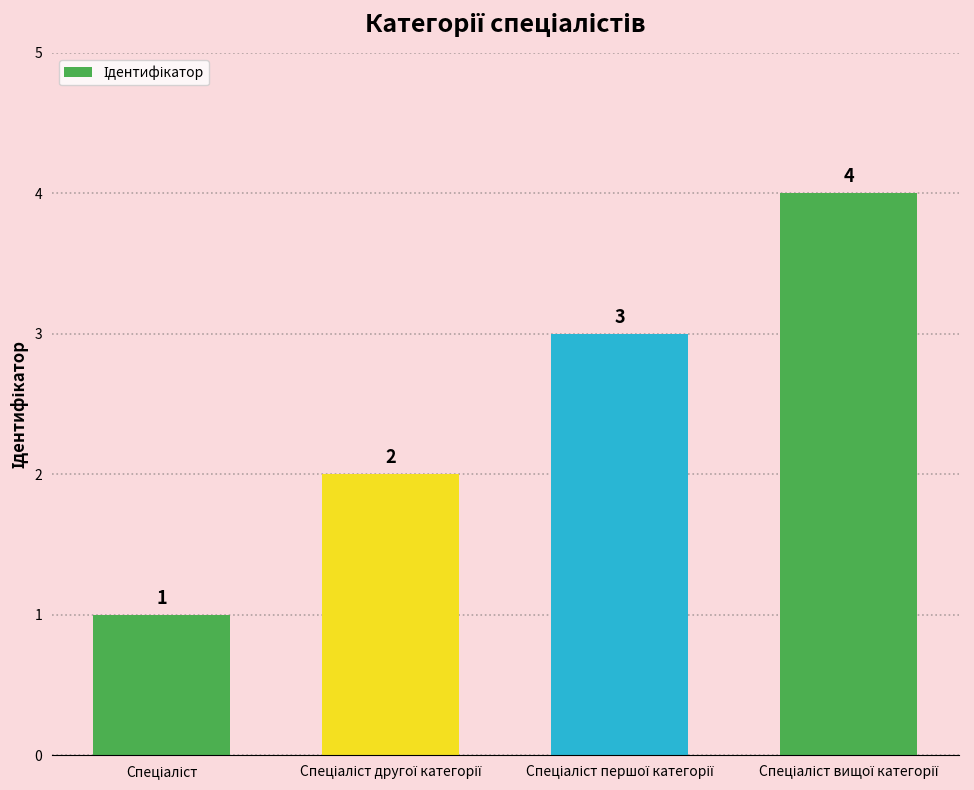

What is the maximum value shown in the chart?

4